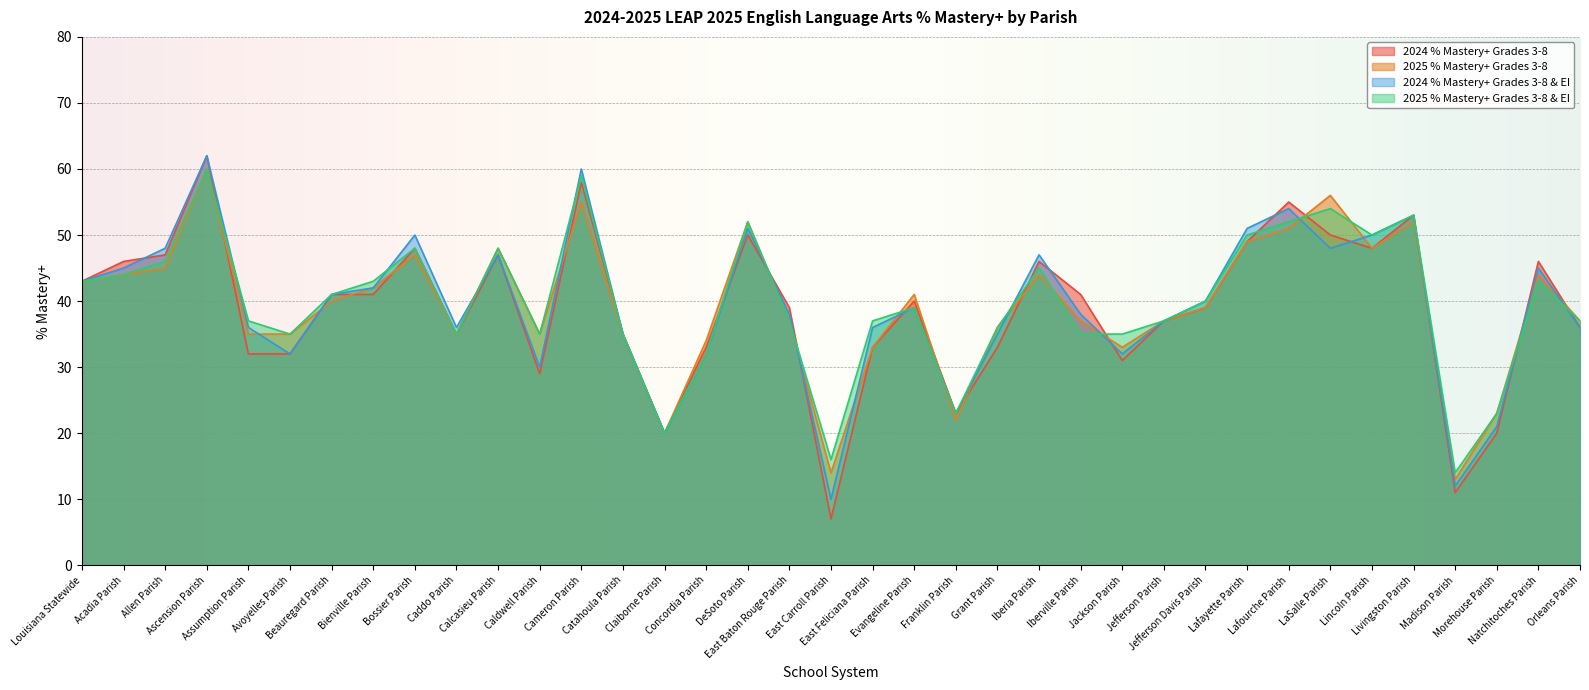

After their last crossing, which series has the higher values: 2024 % Mastery+ Grades 3-8 or 2024 % Mastery+ Grades 3-8 & EI?

2024 % Mastery+ Grades 3-8